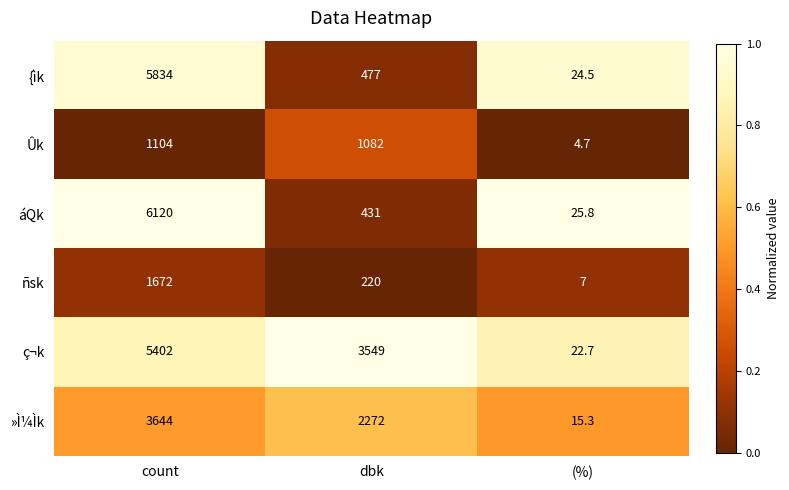

Reading left to right, what are all the values shown in this chart?

{ìk: count=5834.0	dbk=477.0	(%)=24.5
Ûk: count=1104.0	dbk=1082.0	(%)=4.7
áQk: count=6120.0	dbk=431.0	(%)=25.8
ñsk: count=1672.0	dbk=220.0	(%)=7.0
ç¬k: count=5402.0	dbk=3549.0	(%)=22.7
»Ì¼Ìk: count=3644.0	dbk=2272.0	(%)=15.3